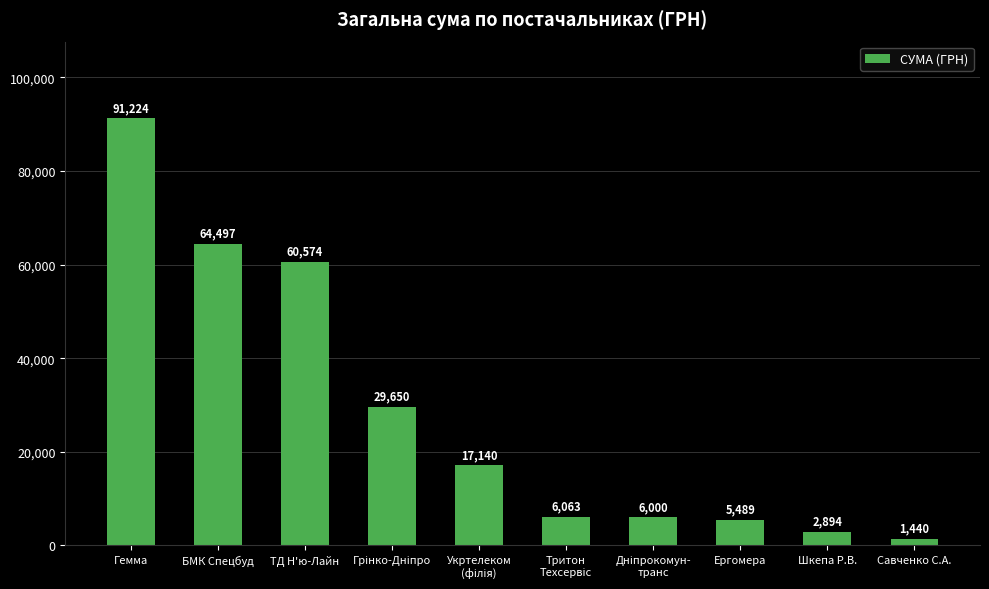

The value at БМК Спецбуд is 64497.0. True or false?

True